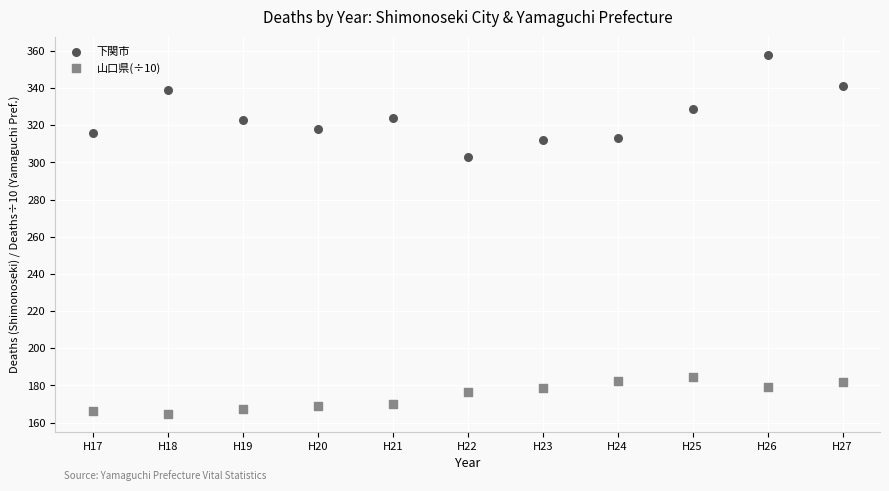

Across all data points, what is the range of Y values (max minus min)?

193.2